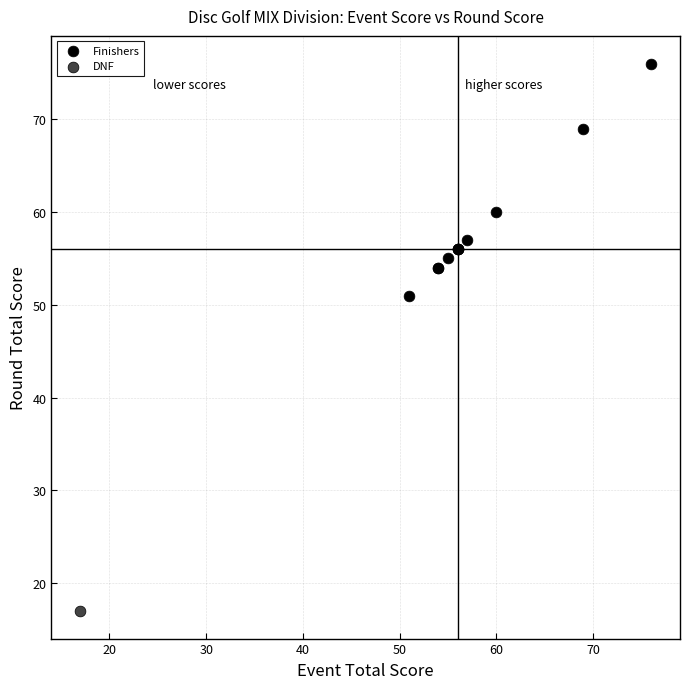

What are all the series names shown in the legend?

Finishers, DNF